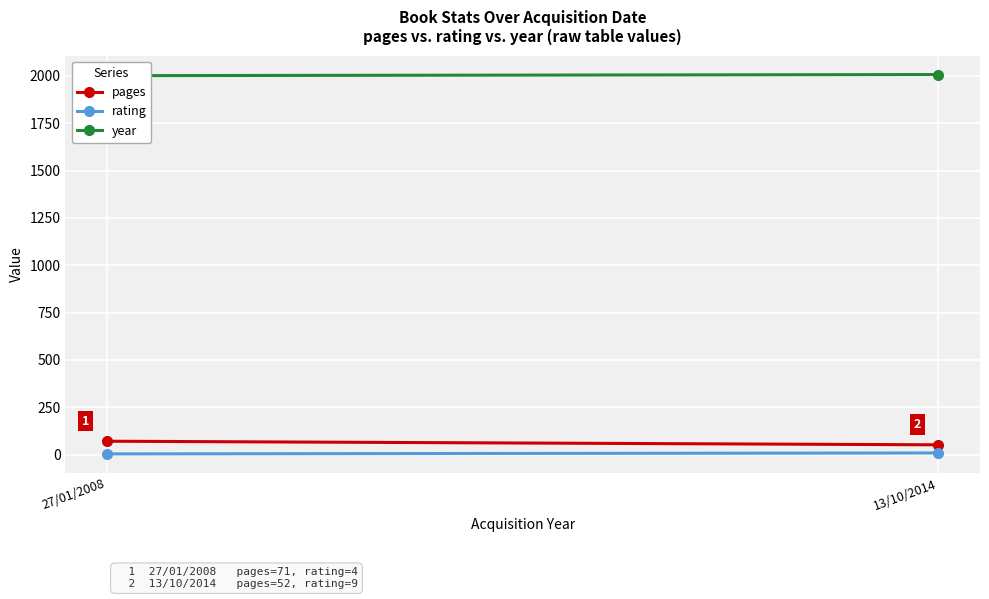

Between 27/01/2008 and 13/10/2014, which series saw the biggest shift?

pages